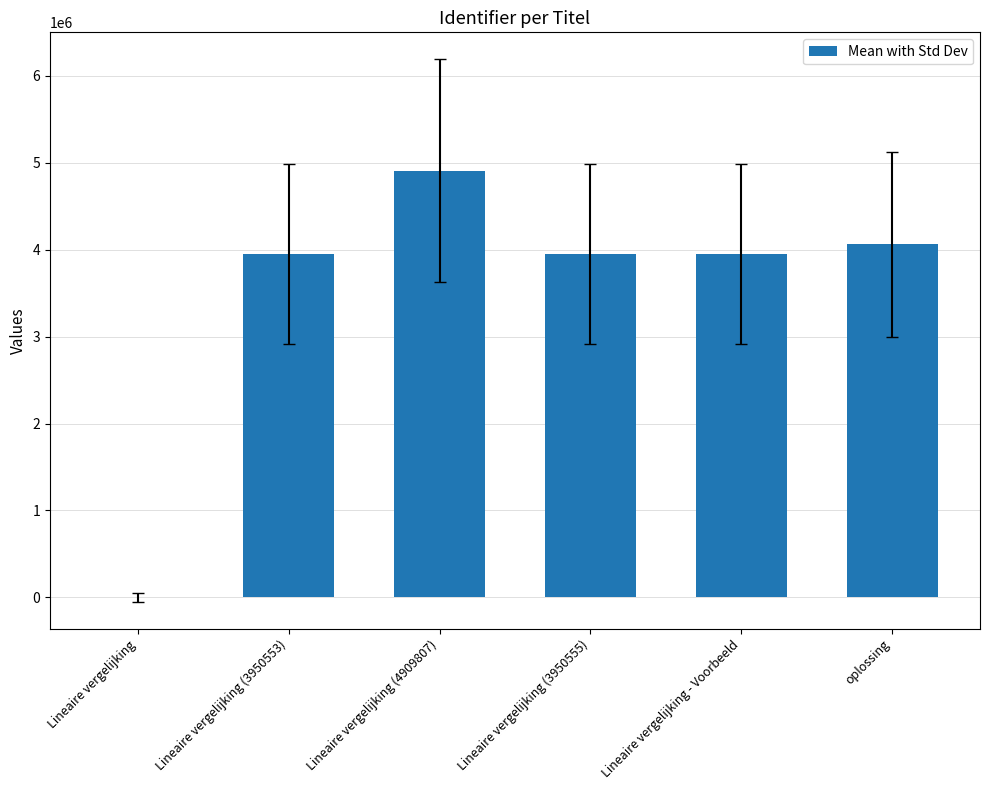

Which category has the highest value across all series?

Lineaire vergelijking (4909807)